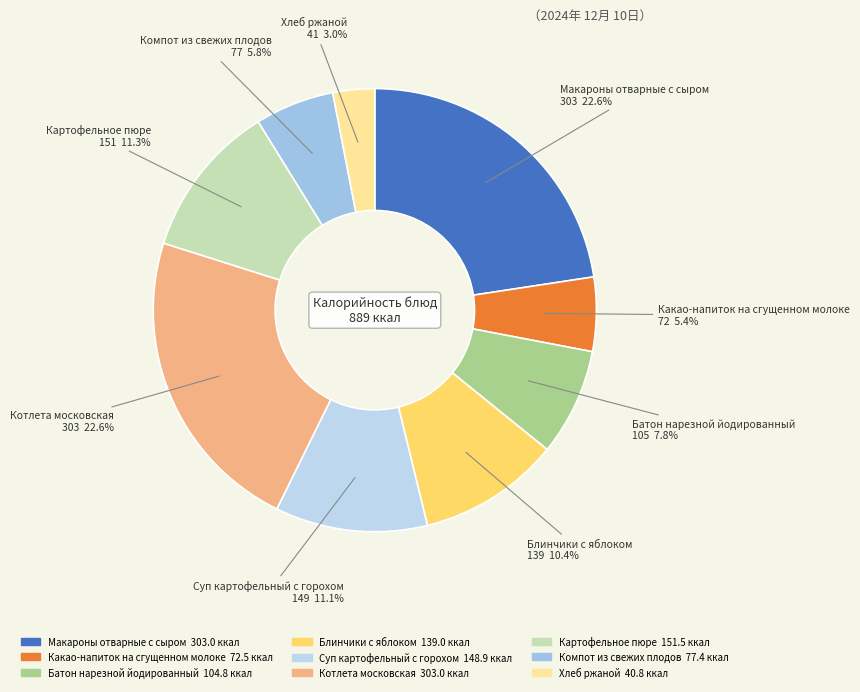

How many segments does this pie chart have?

9